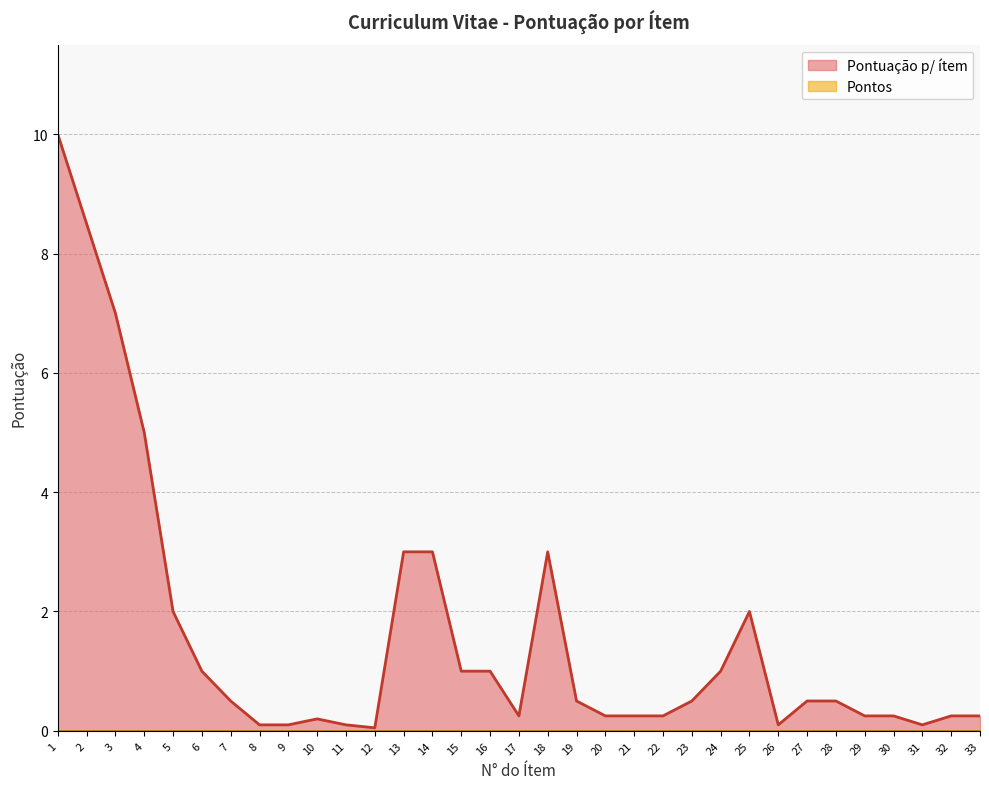

Between 33 and 8, which is larger?

33